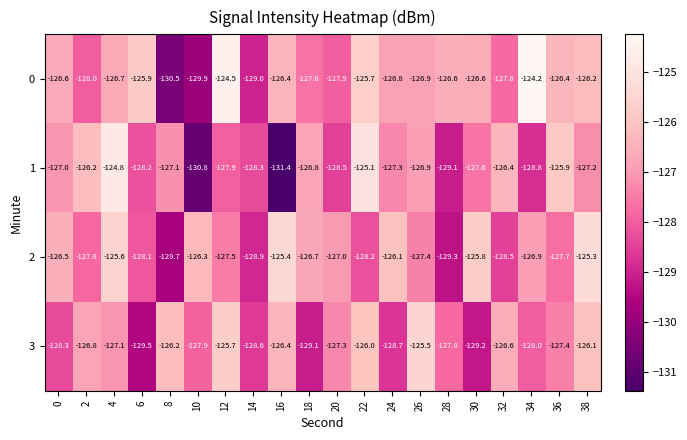

At which category does the chart reach its minimum across all series?

16